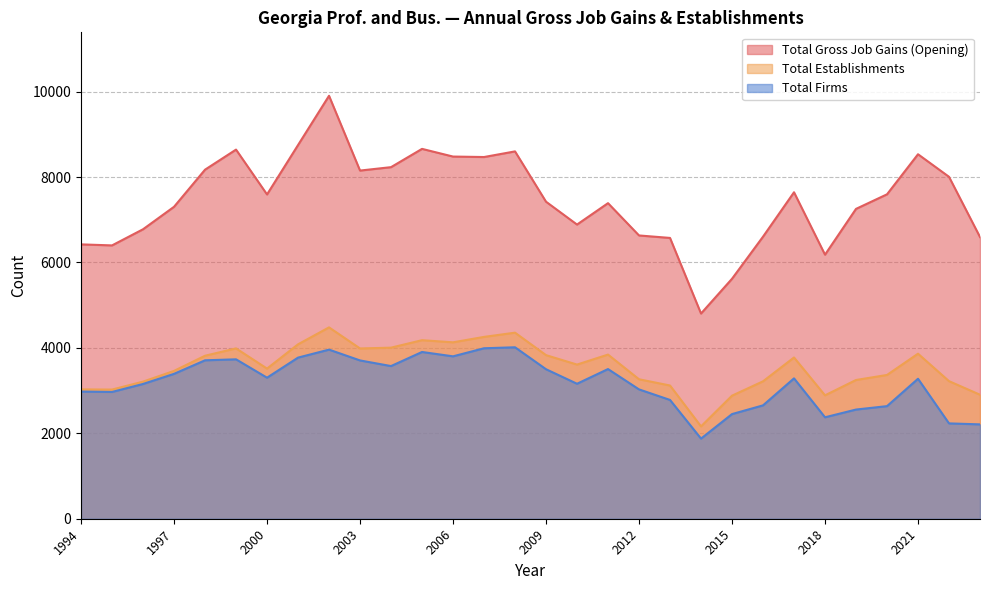

What is the maximum value for Total Gross Job Gains (Opening)?

9902